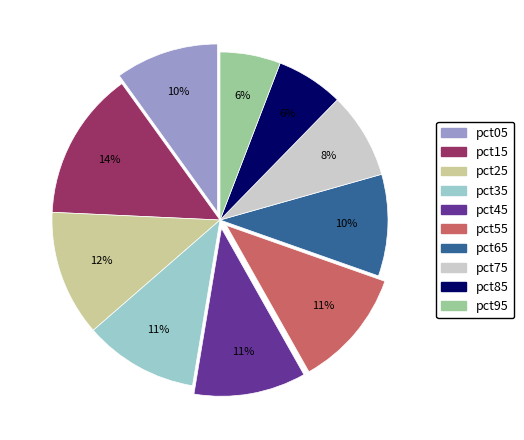

Combined, do pct25 and pct85 account for over 50%?

No